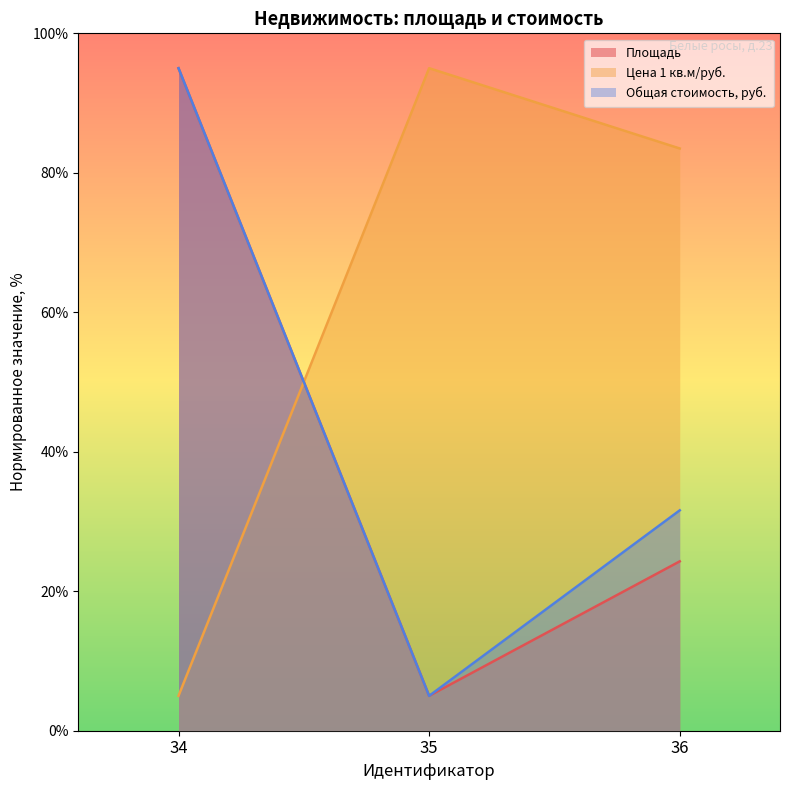

Which series has the largest range (max minus min)?

Площадь